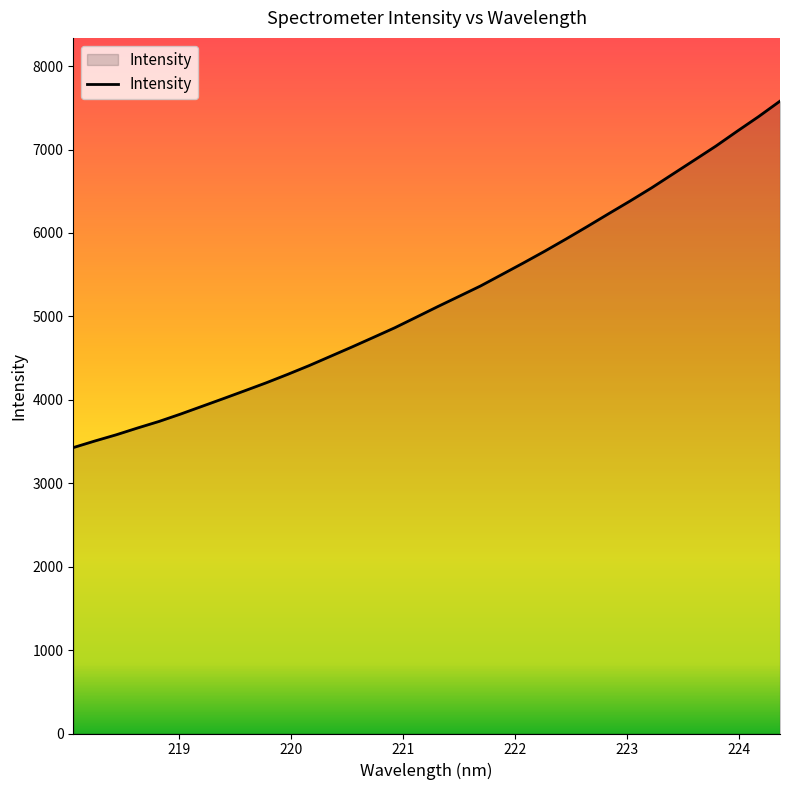

What is the maximum value shown in the chart?

7580.7